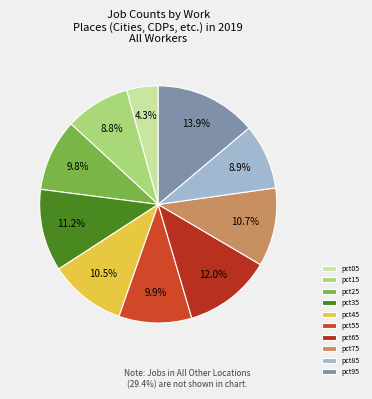

Rank the categories by value from highest to lowest.

pct95, pct65, pct35, pct75, pct45, pct55, pct25, pct85, pct15, pct05